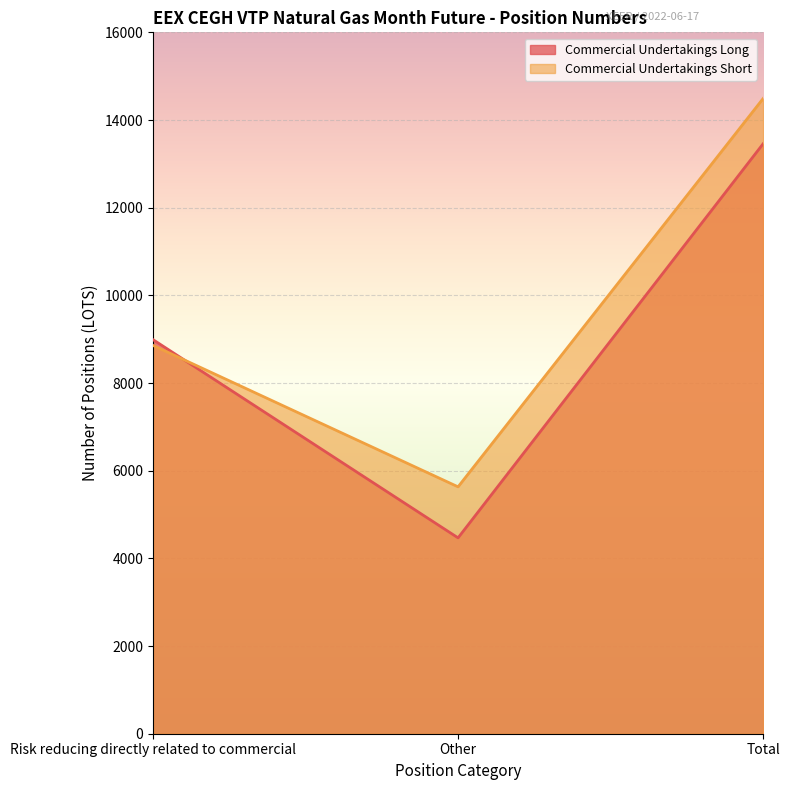

Between Other and Total, which series saw the biggest shift?

Commercial Undertakings Long